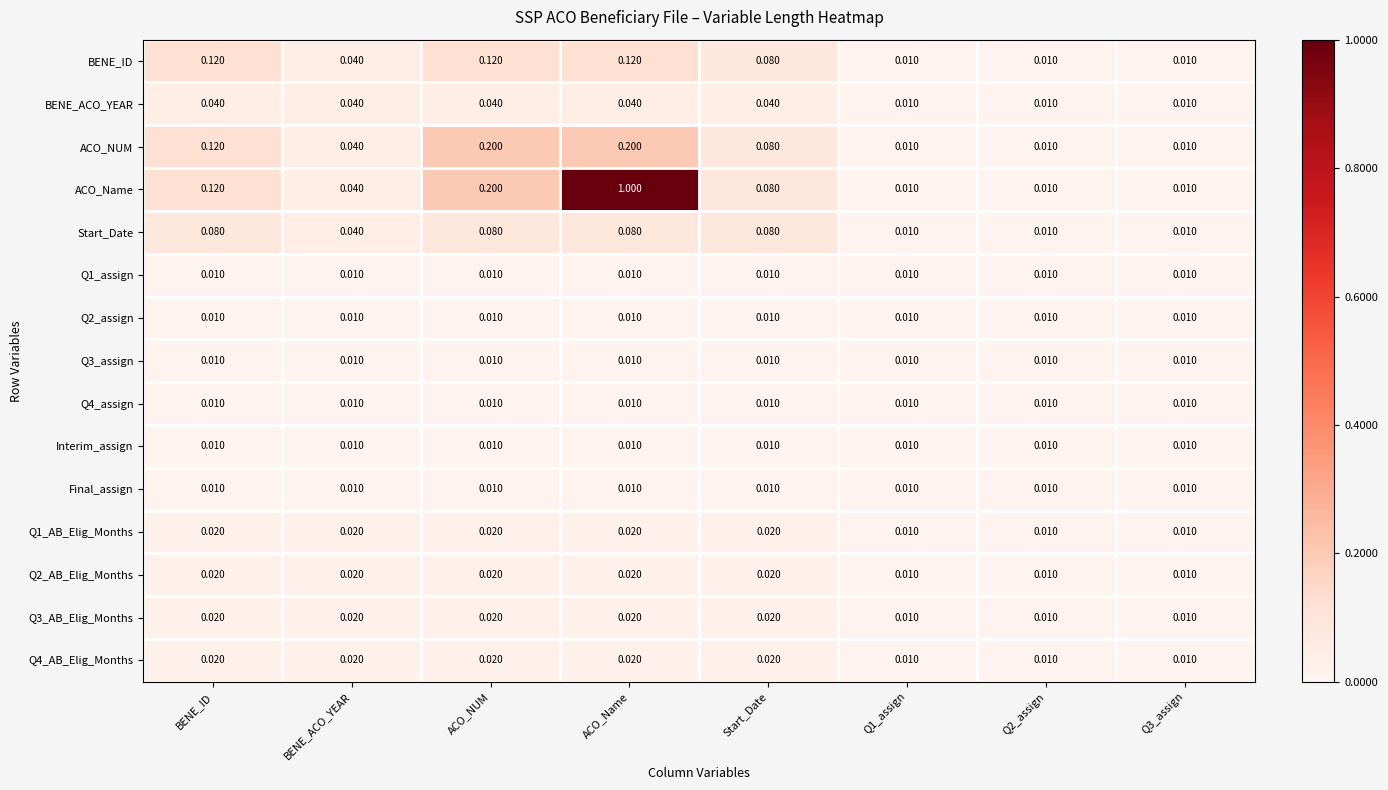

Which series has the largest total across all categories?

ACO_Name